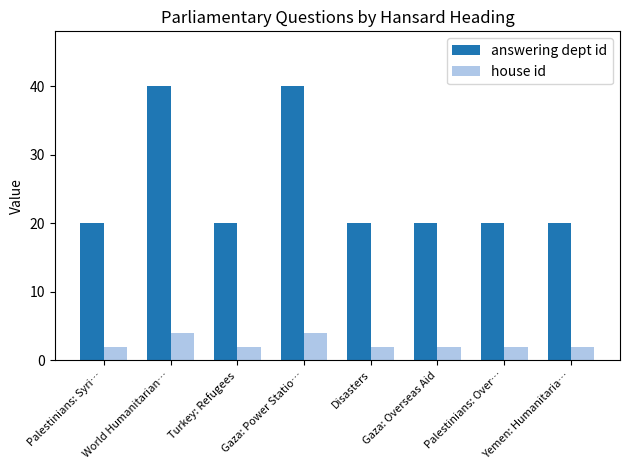

Which series has the largest range (max minus min)?

answering dept id